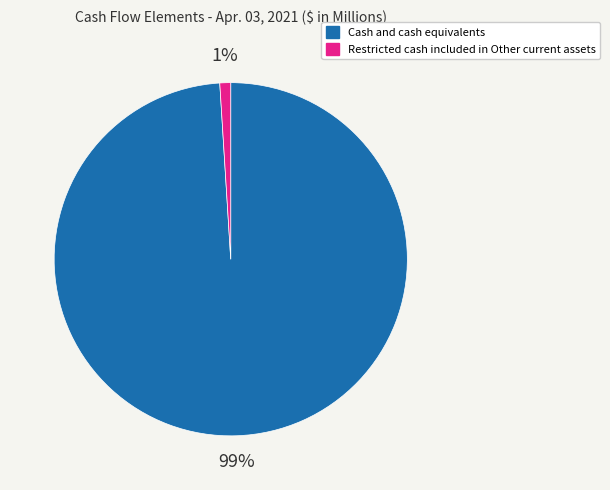

Do Cash and cash equivalents and Restricted cash included in Other current assets together represent more than half of the pie?

Yes